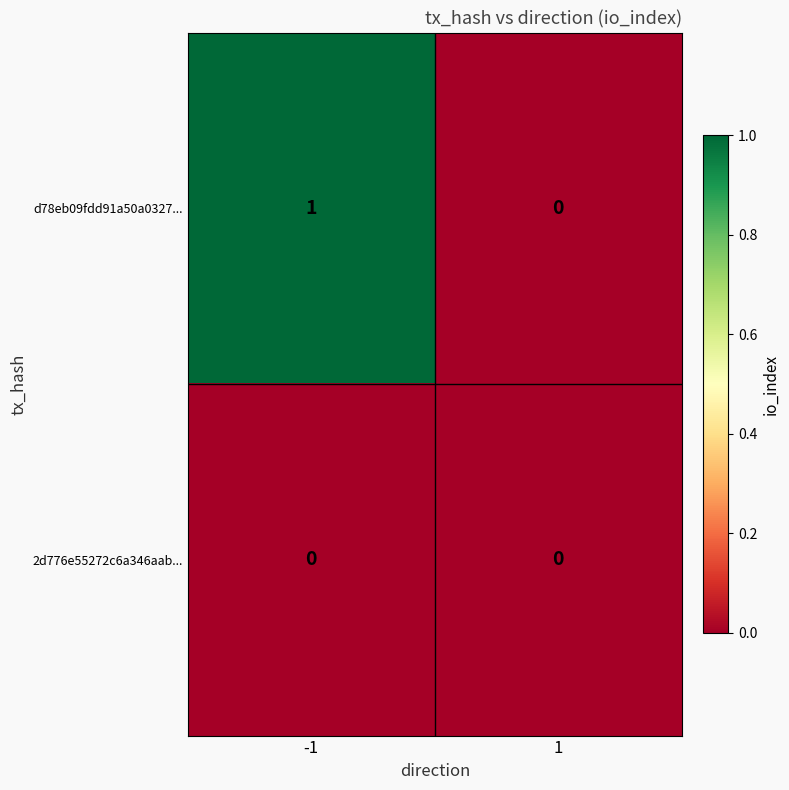

Reading left to right, transcribe all the data shown in this chart.

d78eb09fdd91a50a0327...: 1	0
2d776e55272c6a346aab...: 0	0